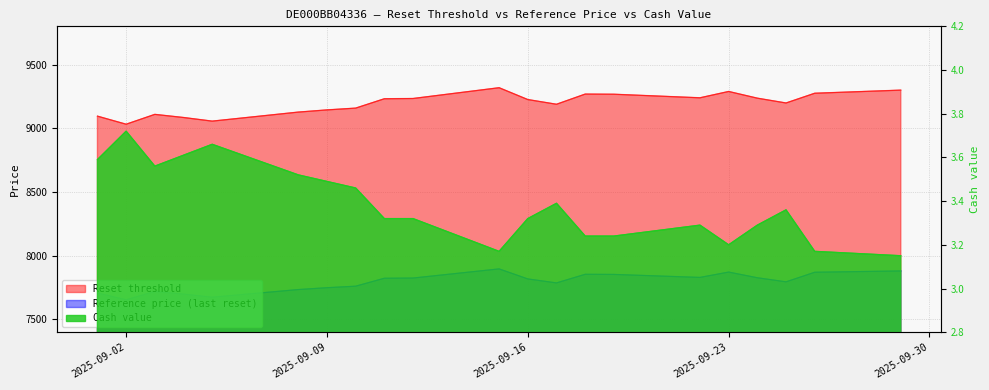

What is the greatest value displayed?

9318.4